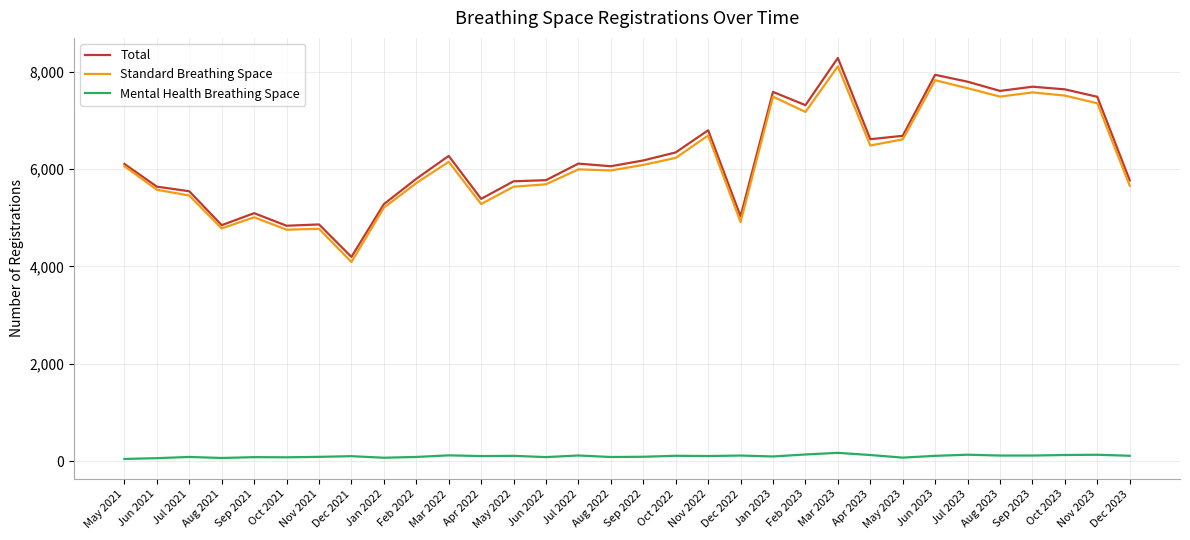

At which category is the sum across all series the highest?

Mar 2023